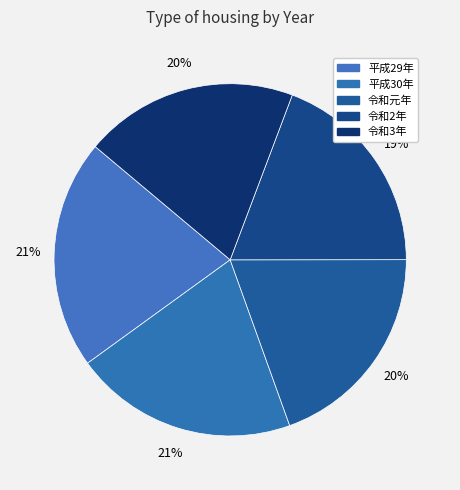

Is it true that 平成29年 is 28% of the pie?

False